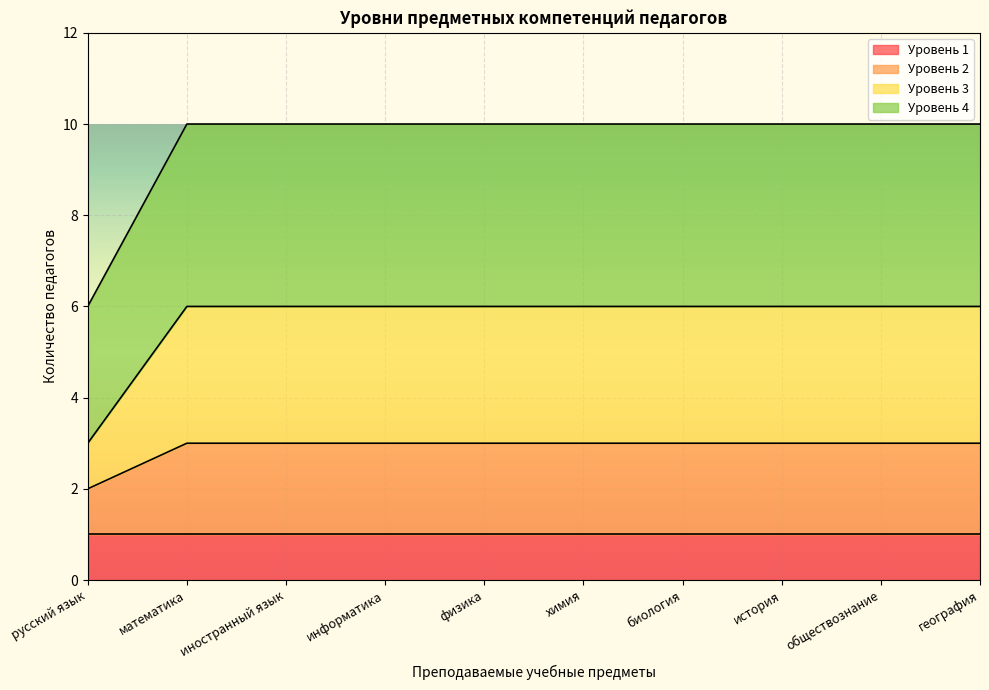

Which series has the widest spread of values?

Уровень 3